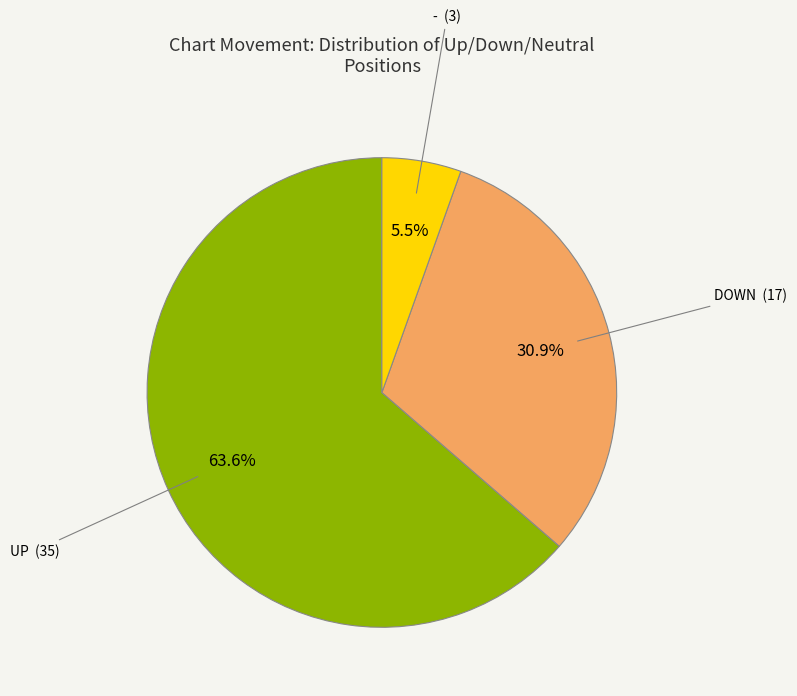

Is there a majority slice in this chart?

Yes